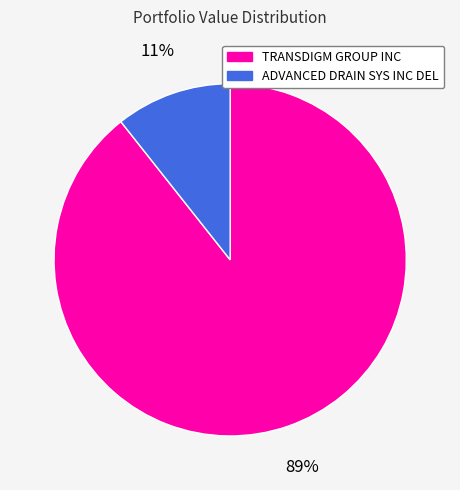

The ADVANCED DRAIN SYS INC DEL slice represents 1% of the pie. True or false?

False